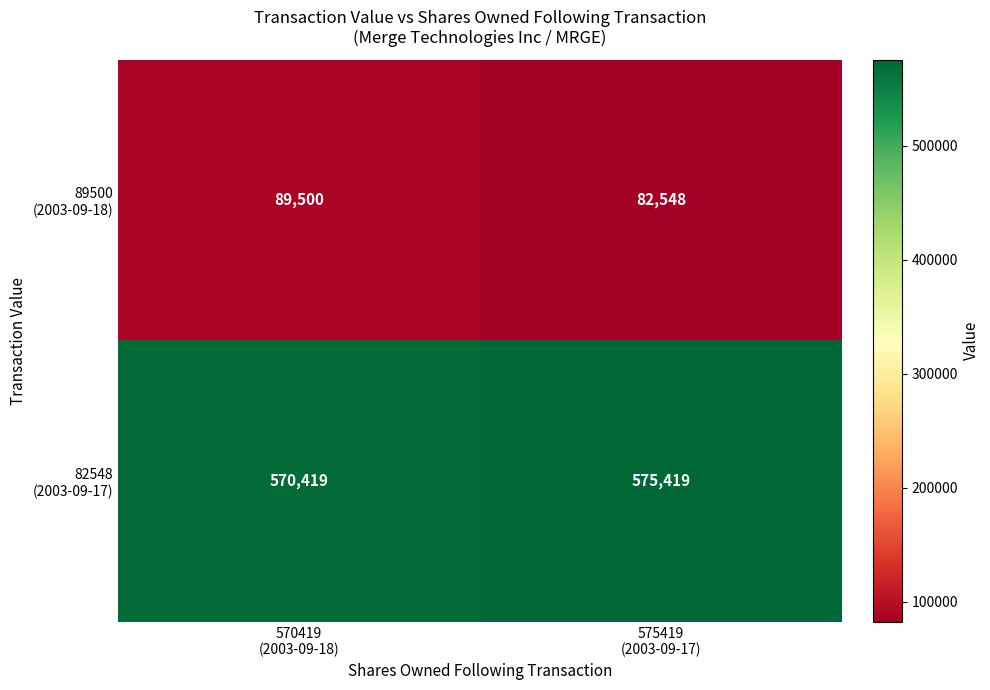

What is the smallest value displayed?

82548